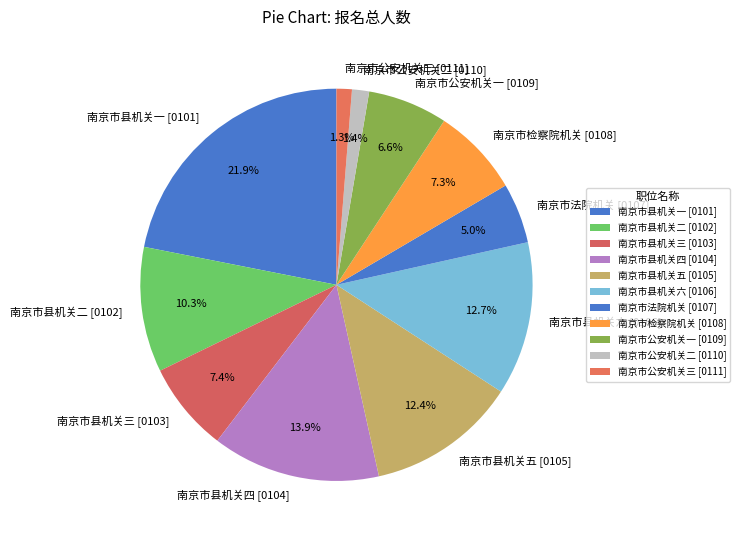

The 南京市县机关四 [0104] slice represents 3% of the pie. True or false?

False